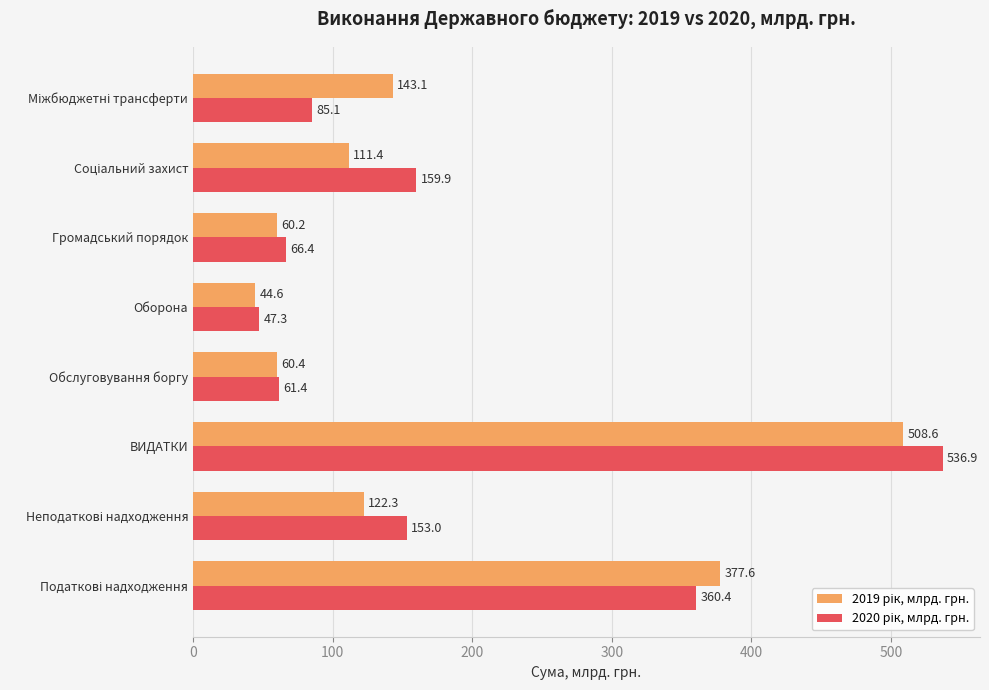

What is the spread (max minus min) of values at Громадський порядок?

6.2